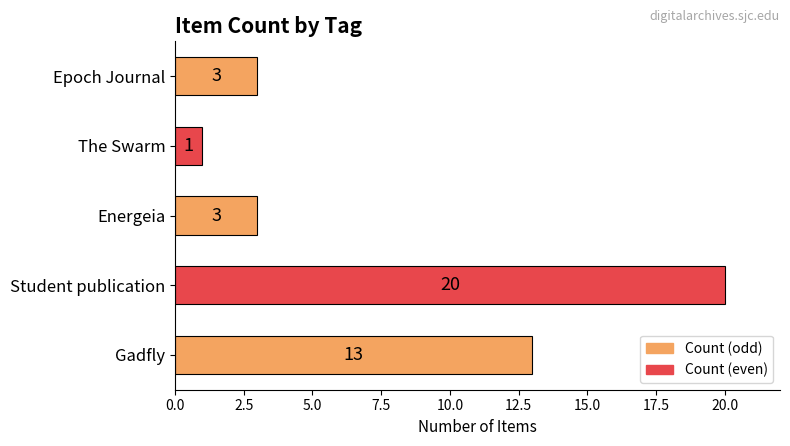

What is the maximum value shown in the chart?

20